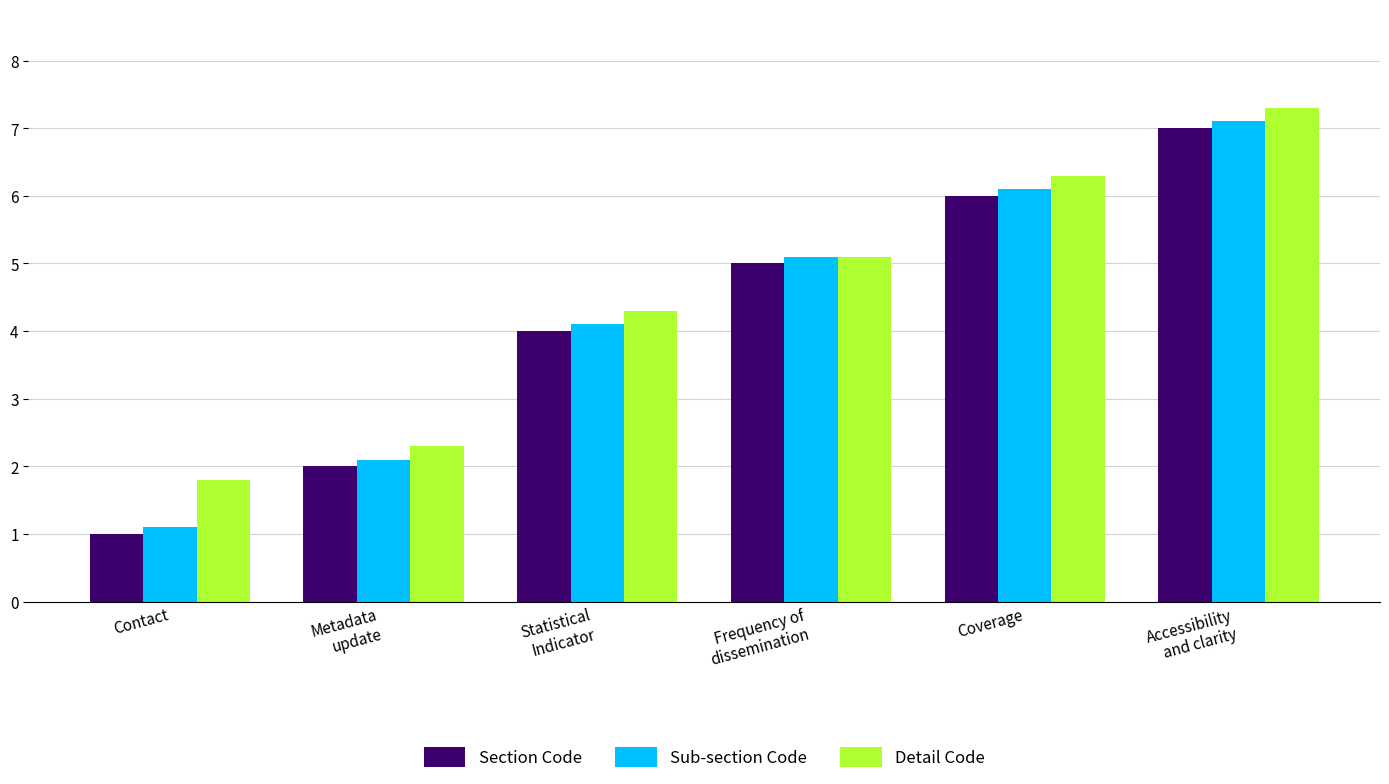

Count the number of categories in the chart.

6